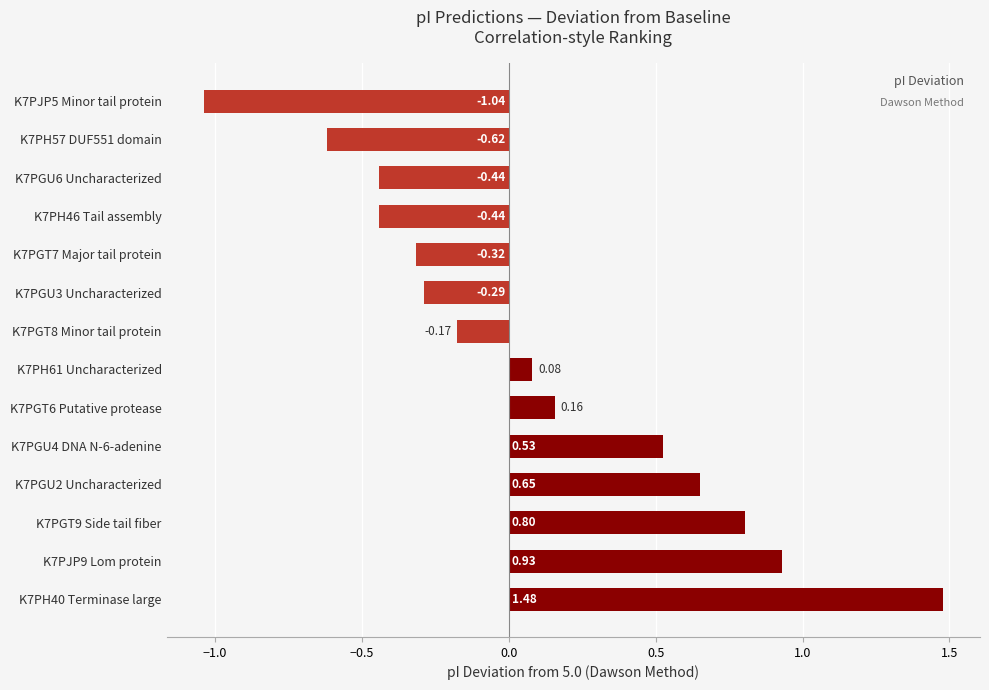

How many series are shown in this chart?

1